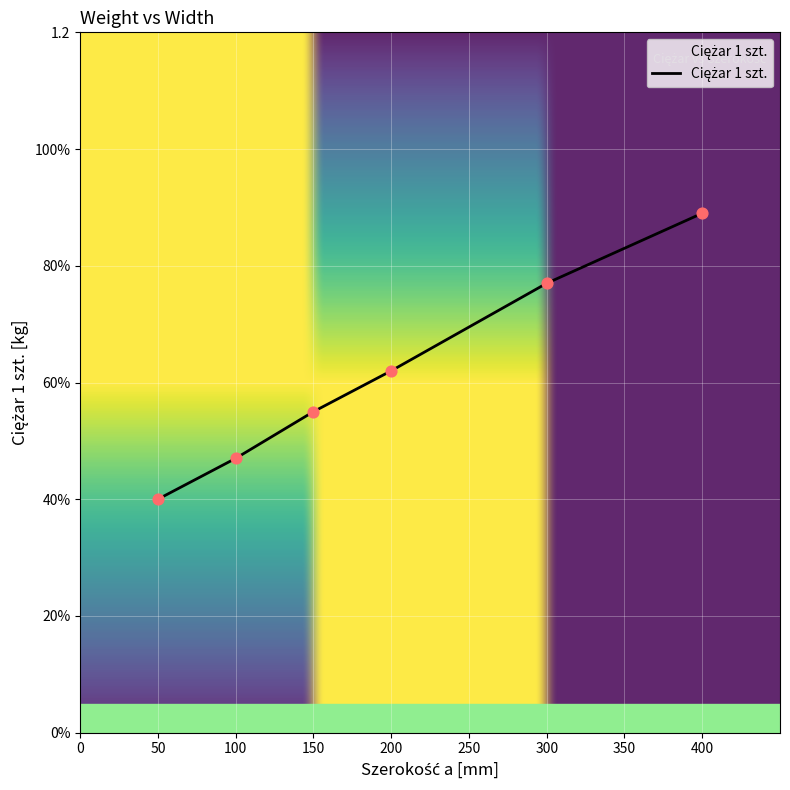

Between 100 and 200, which is larger?

200